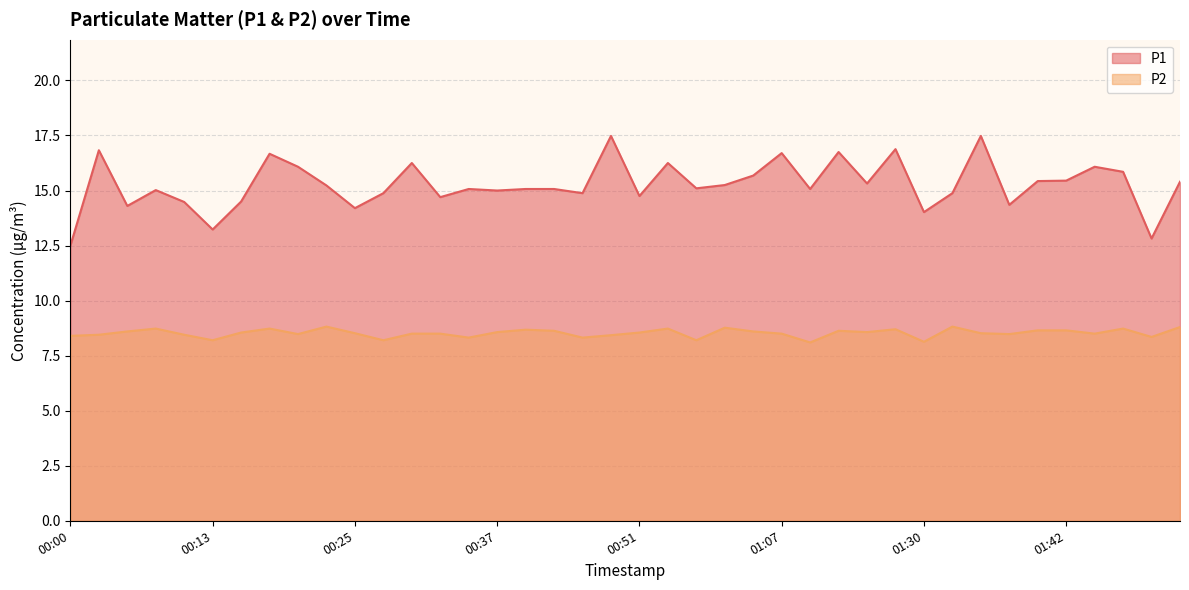

True or false: P2 and P1 cross at least once.

False